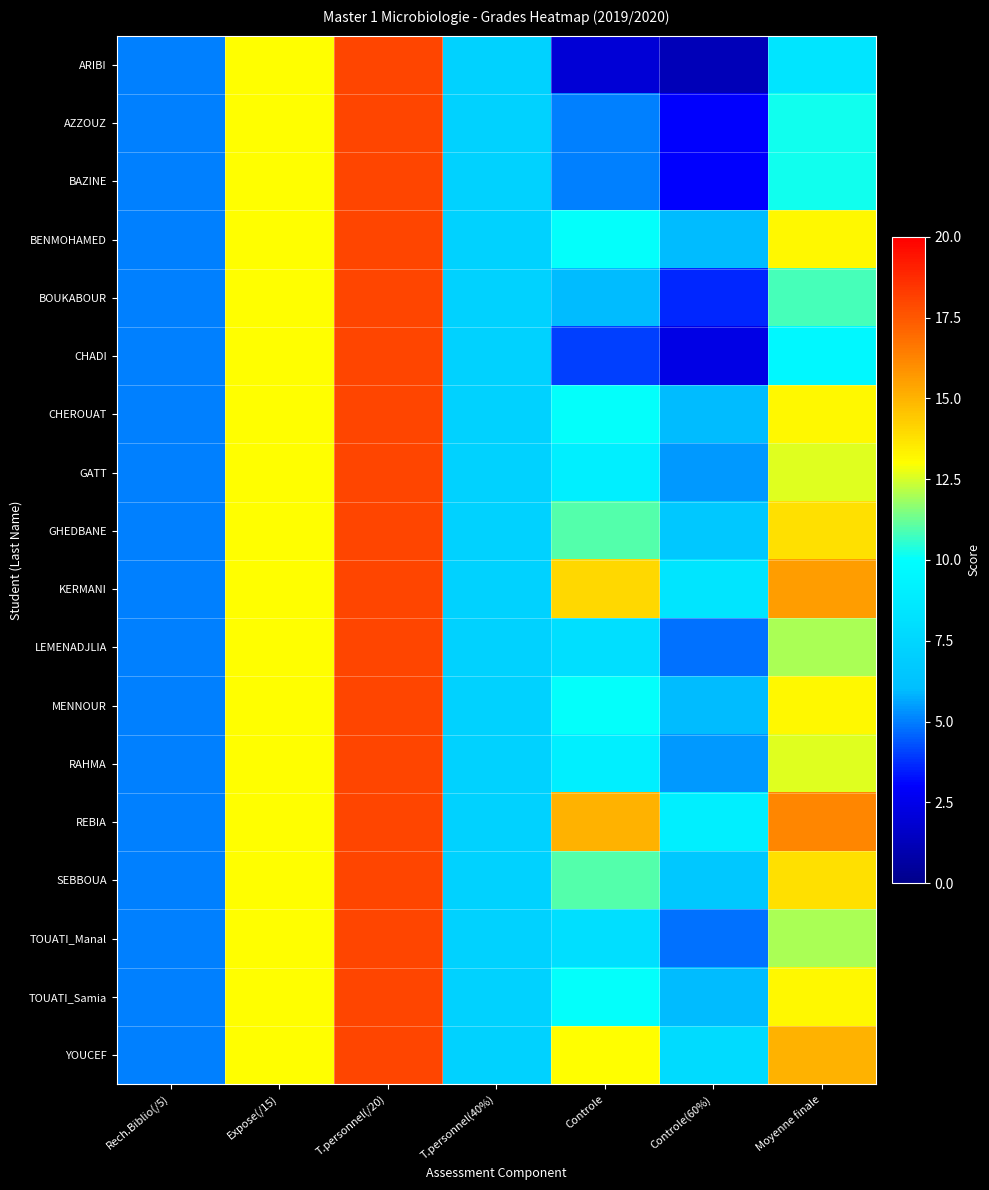

Which label corresponds to the smallest value in the chart?

Controle(60%)